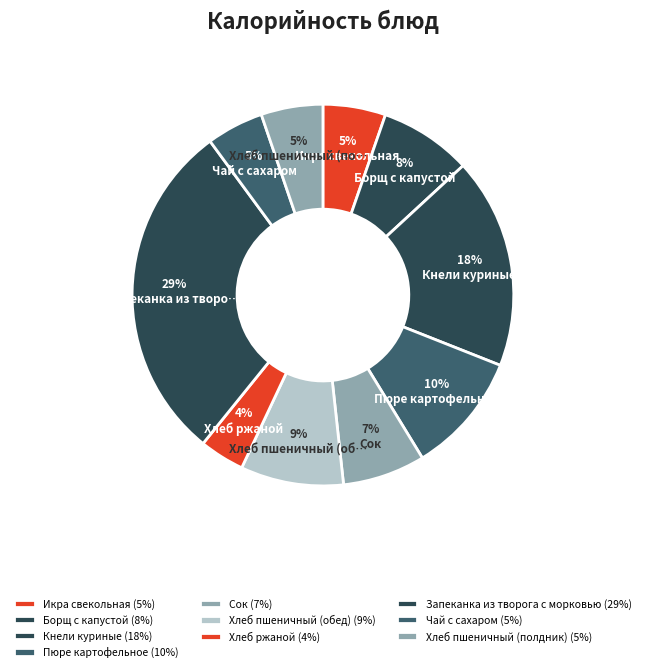

To the nearest percent, what is the difference between the largest and smallest slice percentages?

25%